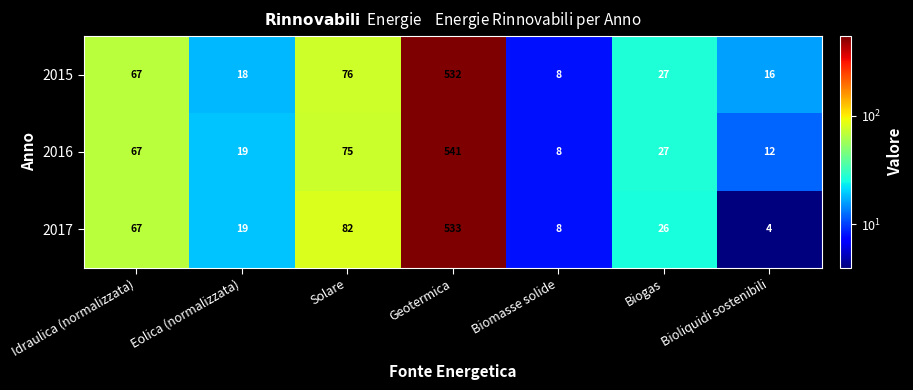

What is the difference between the 2017 values at Solare and Eolica (normalizzata)?

63